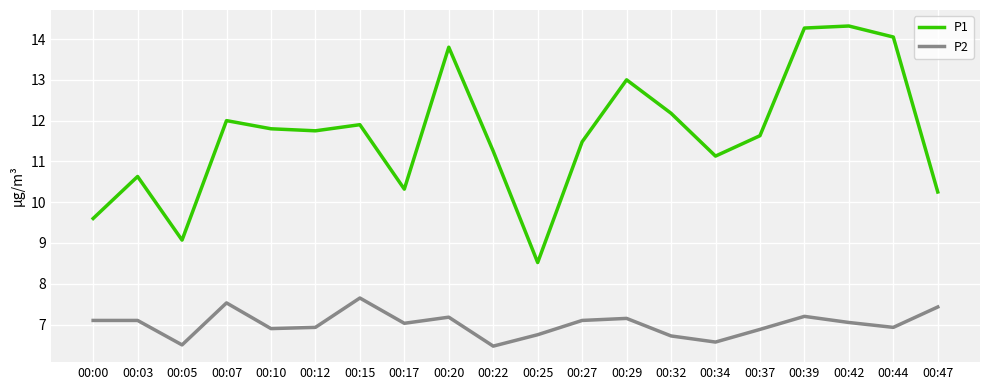

What is the smallest value displayed?

6.5